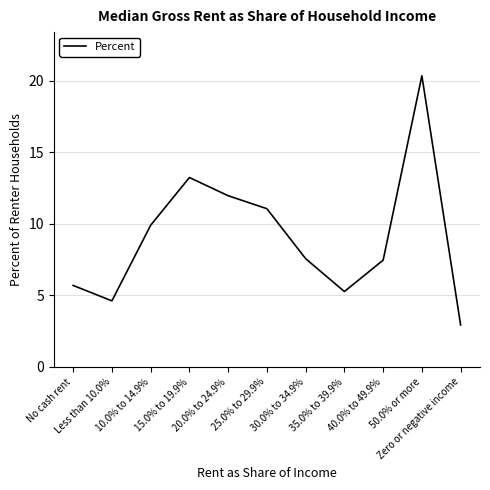

What is the difference between the second highest and minimum values?

10.3